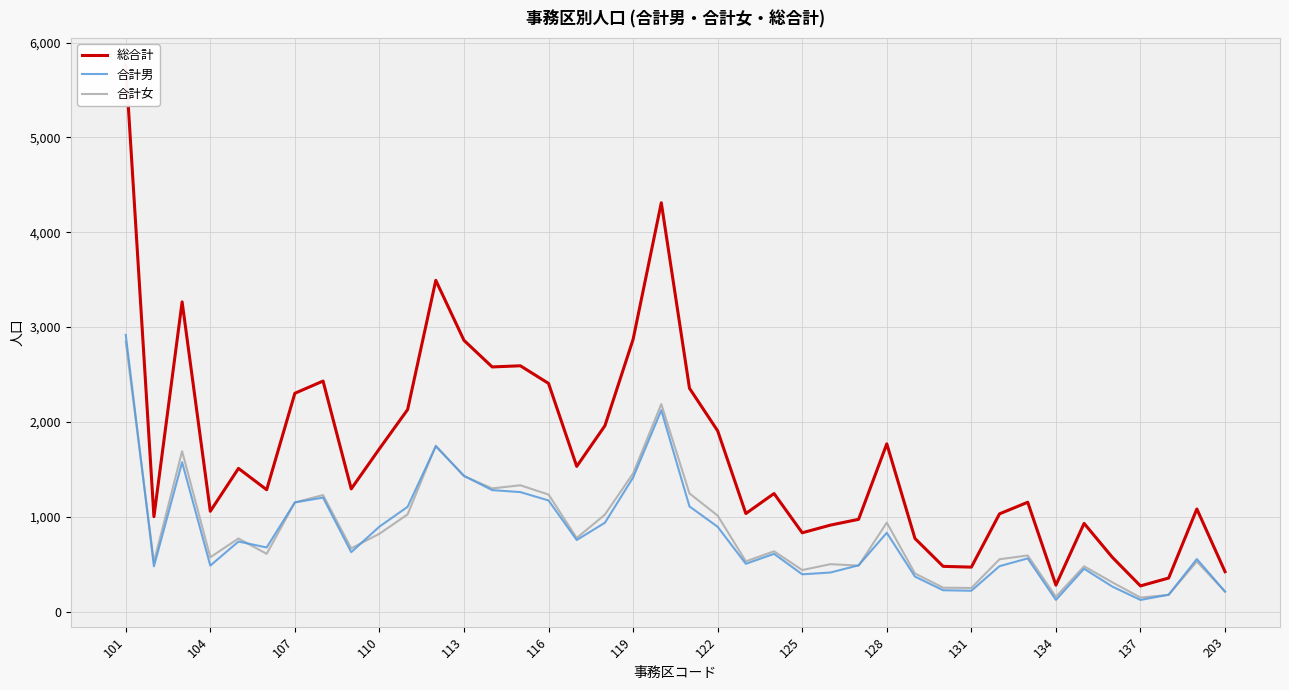

How many interior local valleys does the 総合計 series have?

11